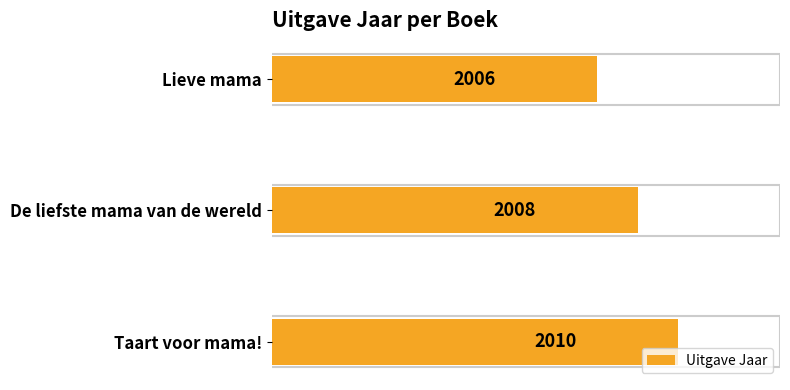

Between Taart voor mama! and De liefste mama van de wereld, which is larger?

Taart voor mama!